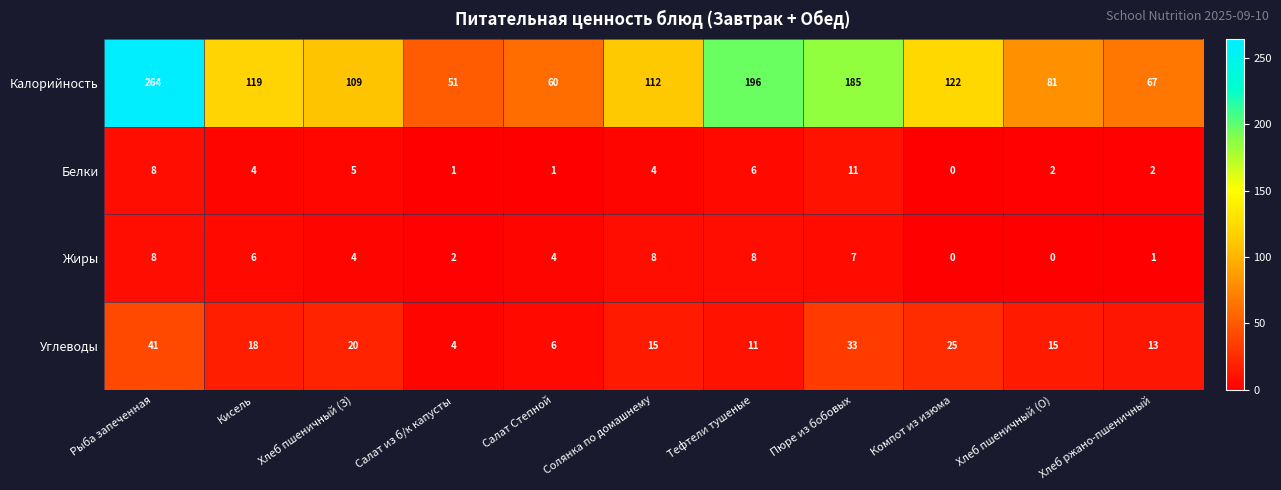

Rank the categories by Калорийность value from lowest to highest.

Салат из б/к капусты, Салат Степной, Хлеб ржано-пшеничный, Хлеб пшеничный (О), Хлеб пшеничный (З), Солянка по домашнему, Кисель, Компот из изюма, Пюре из бобовых, Тефтели тушеные, Рыба запеченная